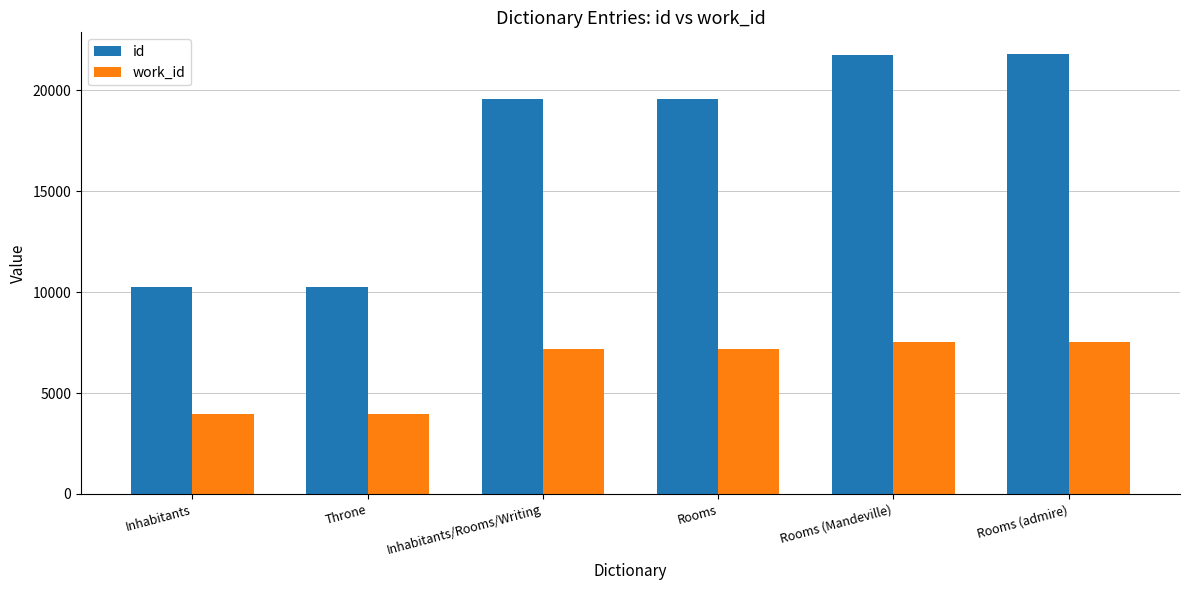

What is the lowest value of the work_id series?

3948